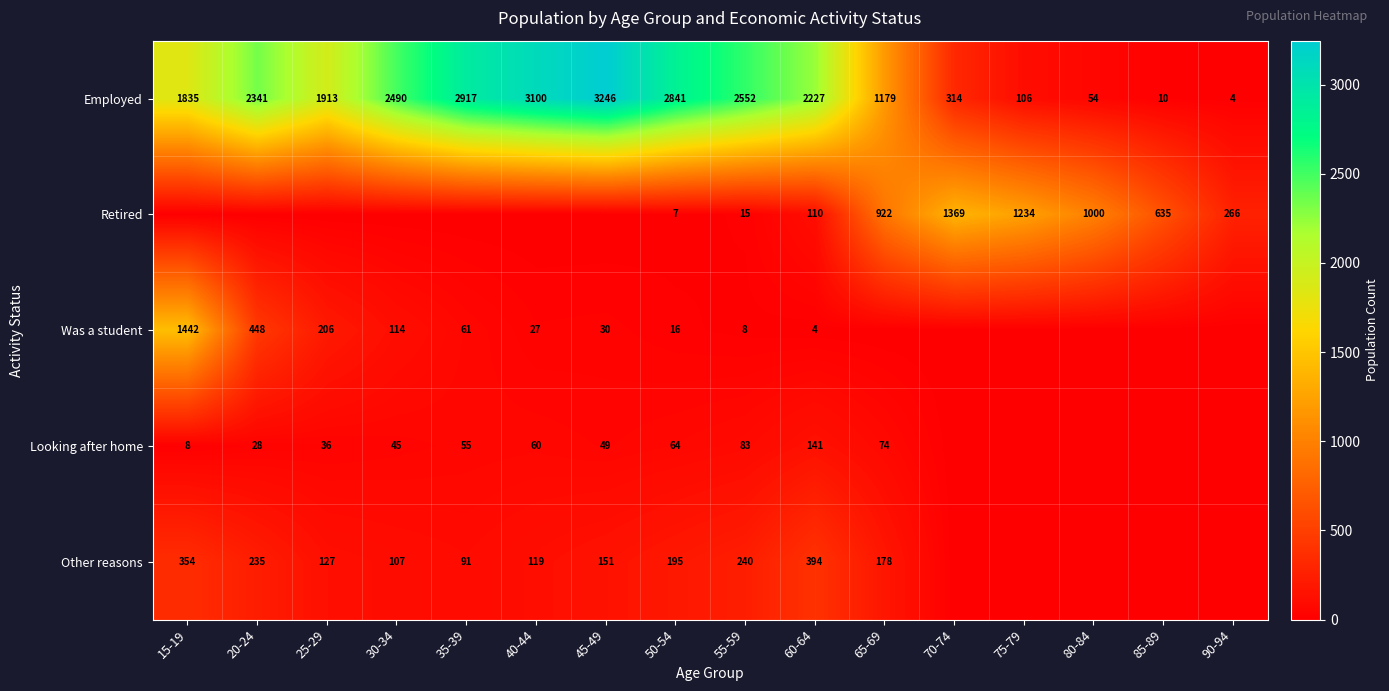

How many values in the Employed series are below 2227?

8